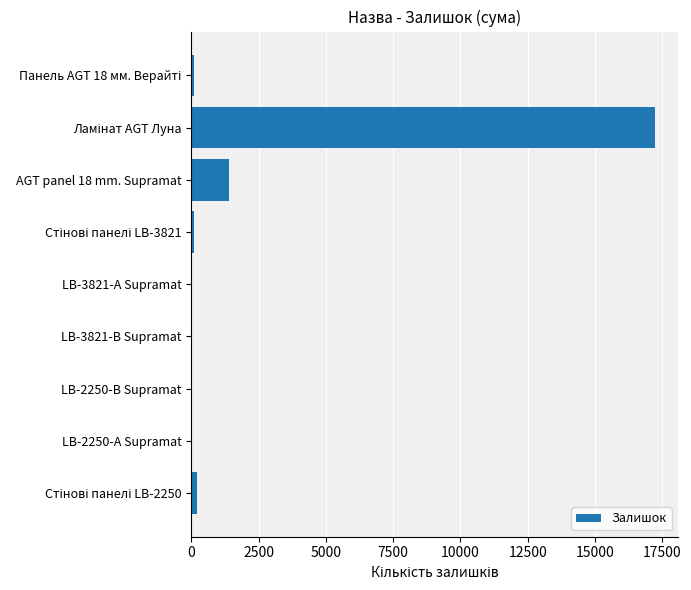

The chart shows a value of 2 at LB-3821-А Supramat. True or false?

True